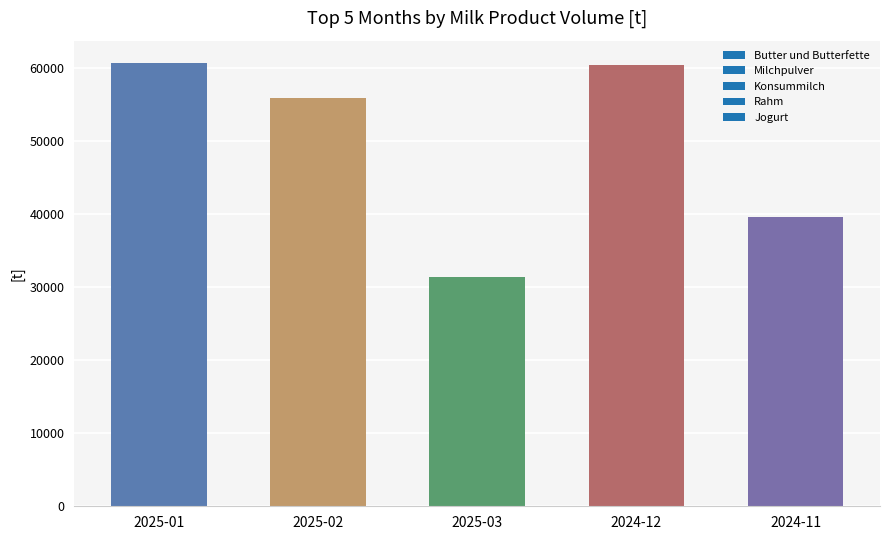

What is the maximum value shown in the chart?

60659